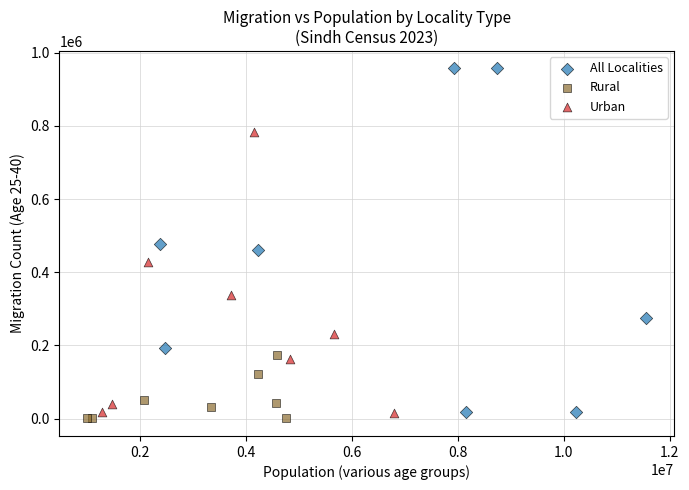

Which series has the largest Y range (max minus min)?

All Localities